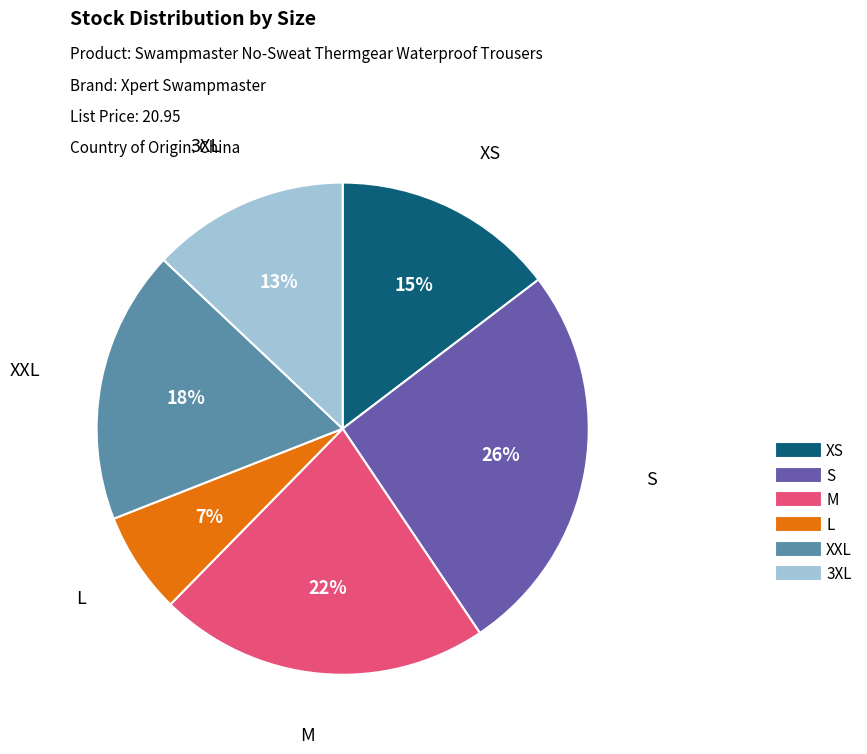

The XS slice represents 15% of the pie. True or false?

True